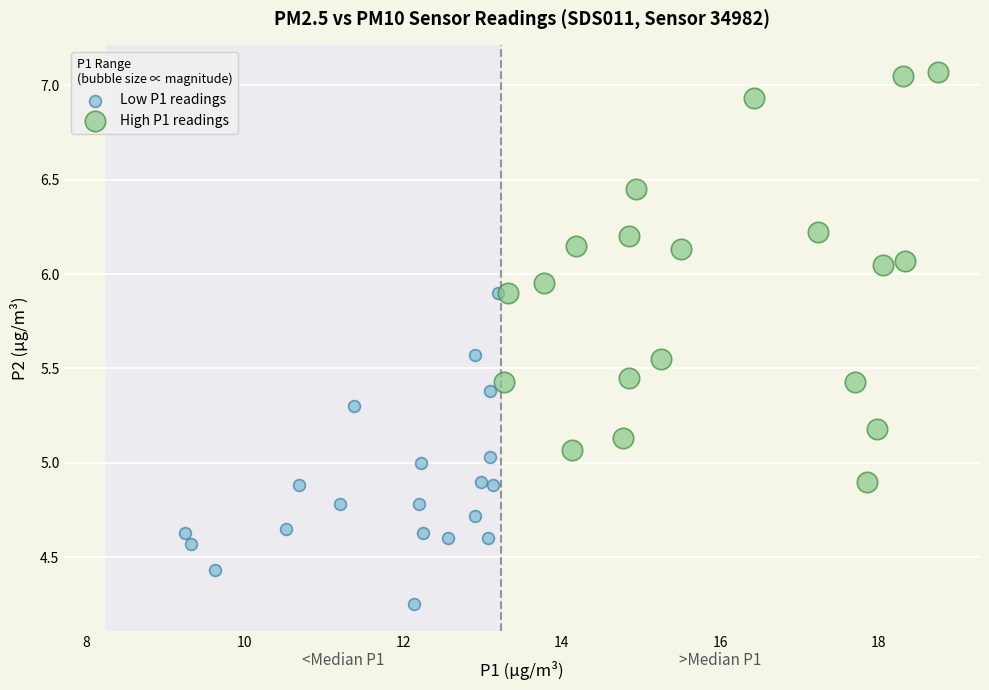

Which series has the largest Y range (max minus min)?

High P1 readings